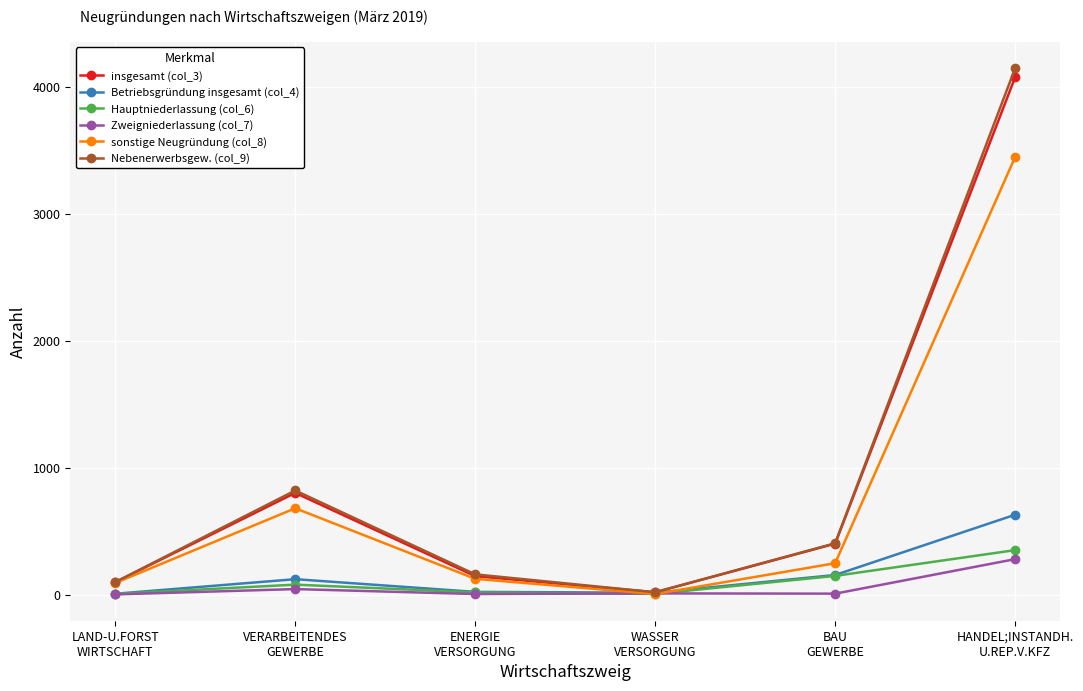

Read the sonstige Neugründung (col_8) value at LAND-U.FORST
WIRTSCHAFT, to the nearest 100.

100